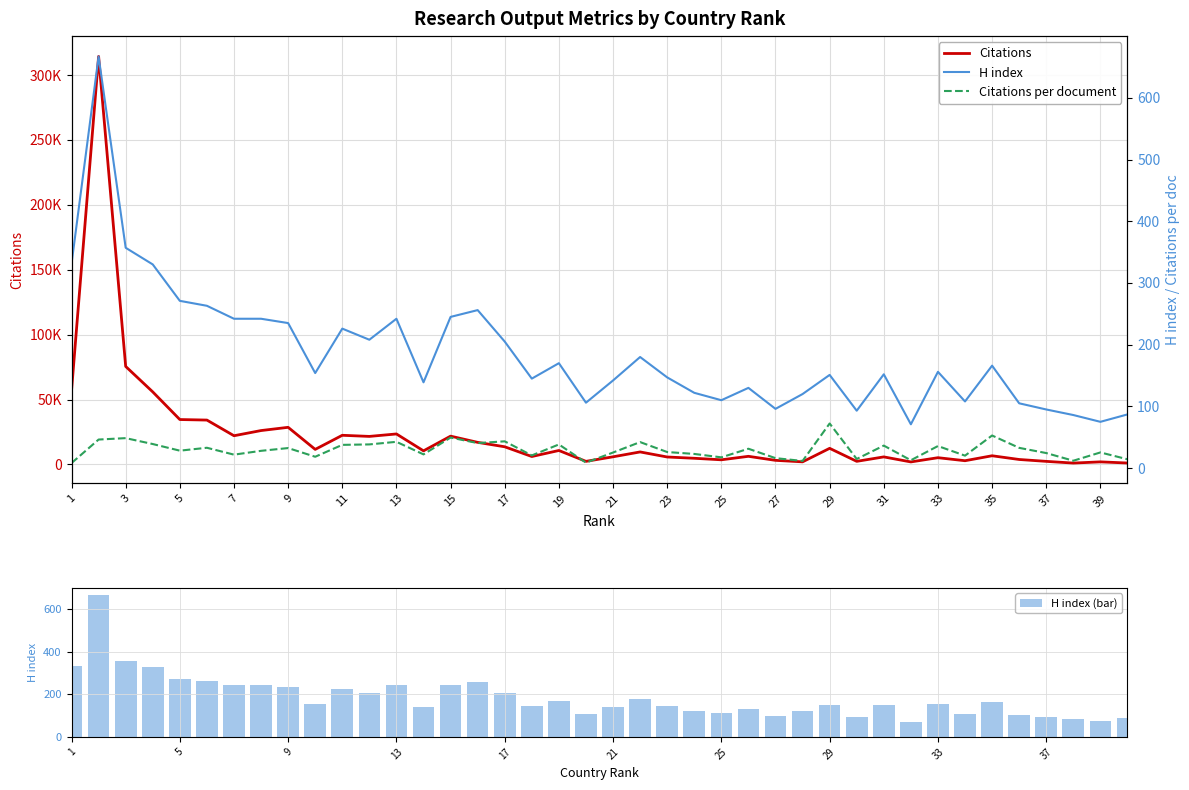

What is the difference between the second highest and second lowest values in the H index (bar) series?

282